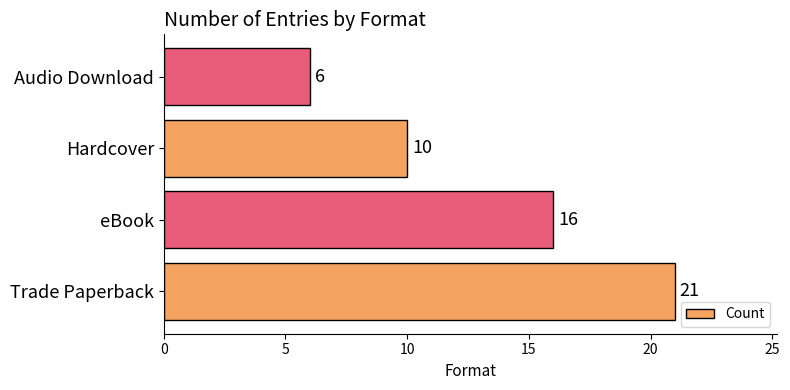

Count the values in the range 10 to 21.

3